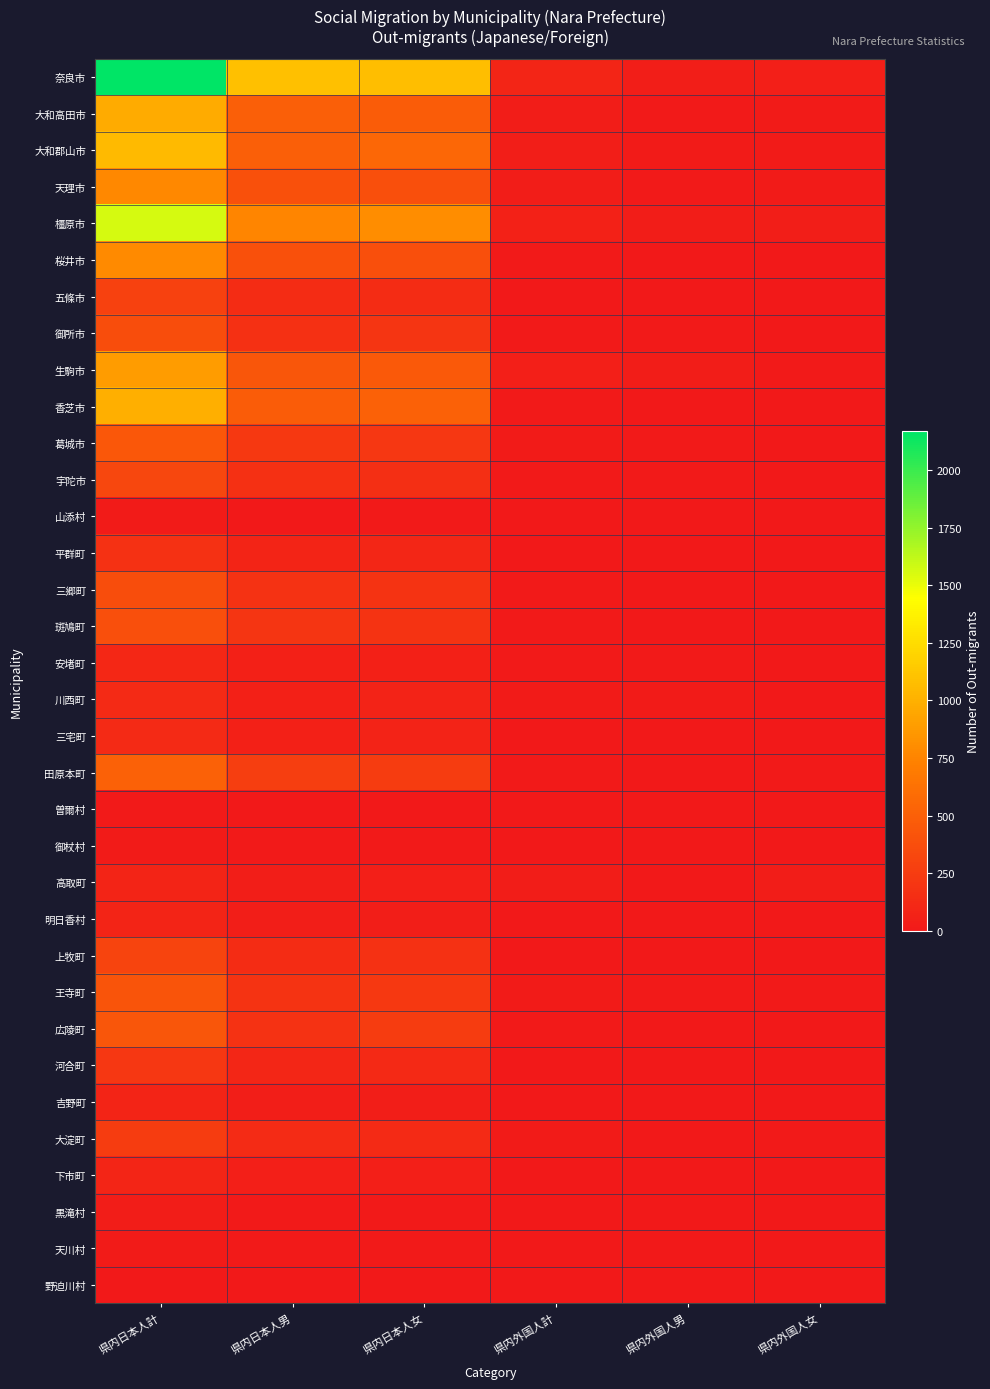

Reading left to right, what are all the values shown in this chart?

奈良市: 県内日本人計=2167	県内日本人男=1091	県内日本人女=1076	県内外国人計=86	県内外国人男=37	県内外国人女=49
大和高田市: 県内日本人計=970	県内日本人男=492	県内日本人女=478	県内外国人計=33	県内外国人男=11	県内外国人女=22
大和郡山市: 県内日本人計=1053	県内日本人男=499	県内日本人女=554	県内外国人計=35	県内外国人男=18	県内外国人女=17
天理市: 県内日本人計=776	県内日本人男=390	県内日本人女=386	県内外国人計=31	県内外国人男=13	県内外国人女=18
橿原市: 県内日本人計=1561	県内日本人男=760	県内日本人女=801	県内外国人計=64	県内外国人男=30	県内外国人女=34
桜井市: 県内日本人計=780	県内日本人男=391	県内日本人女=389	県内外国人計=15	県内外国人男=7	県内外国人女=8
五條市: 県内日本人計=283	県内日本人男=143	県内日本人女=140	県内外国人計=7	県内外国人男=3	県内外国人女=4
御所市: 県内日本人計=369	県内日本人男=167	県内日本人女=202	県内外国人計=15	県内外国人男=12	県内外国人女=3
生駒市: 県内日本人計=888	県内日本人男=432	県内日本人女=456	県内外国人計=45	県内外国人男=32	県内外国人女=13
香芝市: 県内日本人計=994	県内日本人男=482	県内日本人女=512	県内外国人計=15	県内外国人男=7	県内外国人女=8
葛城市: 県内日本人計=442	県内日本人男=225	県内日本人女=217	県内外国人計=23	県内外国人男=16	県内外国人女=7
宇陀市: 県内日本人計=324	県内日本人男=166	県内日本人女=158	県内外国人計=15	県内外国人男=9	県内外国人女=6
山添村: 県内日本人計=17	県内日本人男=7	県内日本人女=10	県内外国人計=4	県内外国人男=4	県内外国人女=0
平群町: 県内日本人計=176	県内日本人男=81	県内日本人女=95	県内外国人計=4	県内外国人男=2	県内外国人女=2
三郷町: 県内日本人計=371	県内日本人男=182	県内日本人女=189	県内外国人計=12	県内外国人男=5	県内外国人女=7
斑鳩町: 県内日本人計=389	県内日本人男=200	県内日本人女=189	県内外国人計=9	県内外国人男=6	県内外国人女=3
安堵町: 県内日本人計=109	県内日本人男=57	県内日本人女=52	県内外国人計=15	県内外国人男=9	県内外国人女=6
川西町: 県内日本人計=126	県内日本人男=57	県内日本人女=69	県内外国人計=24	県内外国人男=20	県内外国人女=4
三宅町: 県内日本人計=122	県内日本人男=53	県内日本人女=69	県内外国人計=6	県内外国人男=6	県内外国人女=0
田原本町: 県内日本人計=513	県内日本人男=264	県内日本人女=249	県内外国人計=16	県内外国人男=7	県内外国人女=9
曽爾村: 県内日本人計=10	県内日本人男=5	県内日本人女=5	県内外国人計=0	県内外国人男=0	県内外国人女=0
御杖村: 県内日本人計=21	県内日本人男=11	県内日本人女=10	県内外国人計=0	県内外国人男=0	県内外国人女=0
高取町: 県内日本人計=80	県内日本人男=34	県内日本人女=46	県内外国人計=33	県内外国人男=0	県内外国人女=33
明日香村: 県内日本人計=79	県内日本人男=38	県内日本人女=41	県内外国人計=0	県内外国人男=0	県内外国人女=0
上牧町: 県内日本人計=313	県内日本人男=141	県内日本人女=172	県内外国人計=7	県内外国人男=6	県内外国人女=1
王寺町: 県内日本人計=419	県内日本人男=191	県内日本人女=228	県内外国人計=22	県内外国人男=9	県内外国人女=13
広陵町: 県内日本人計=437	県内日本人男=185	県内日本人女=252	県内外国人計=9	県内外国人男=5	県内外国人女=4
河合町: 県内日本人計=213	県内日本人男=101	県内日本人女=112	県内外国人計=8	県内外国人男=5	県内外国人女=3
吉野町: 県内日本人計=78	県内日本人男=38	県内日本人女=40	県内外国人計=0	県内外国人男=0	県内外国人女=0
大淀町: 県内日本人計=249	県内日本人男=128	県内日本人女=121	県内外国人計=17	県内外国人男=7	県内外国人女=10
下市町: 県内日本人計=92	県内日本人男=44	県内日本人女=48	県内外国人計=2	県内外国人男=1	県内外国人女=1
黒滝村: 県内日本人計=28	県内日本人男=15	県内日本人女=13	県内外国人計=0	県内外国人男=0	県内外国人女=0
天川村: 県内日本人計=25	県内日本人男=11	県内日本人女=14	県内外国人計=0	県内外国人男=0	県内外国人女=0
野迫川村: 県内日本人計=3	県内日本人男=2	県内日本人女=1	県内外国人計=0	県内外国人男=0	県内外国人女=0